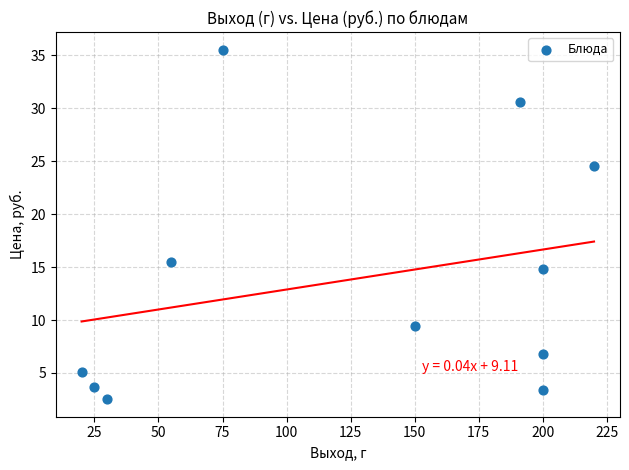

What is the range of X values (max minus min)?

200.0